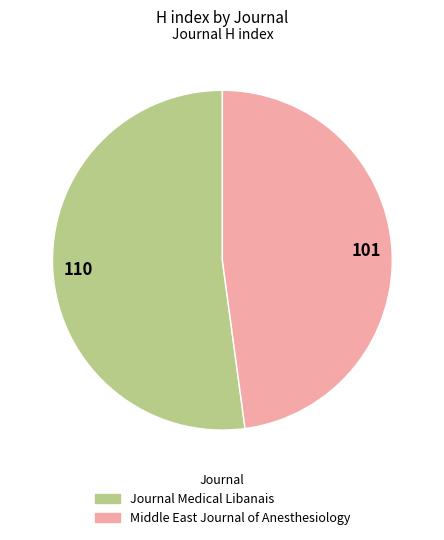

Between Journal Medical Libanais and Middle East Journal of Anesthesiology, which is larger?

Journal Medical Libanais